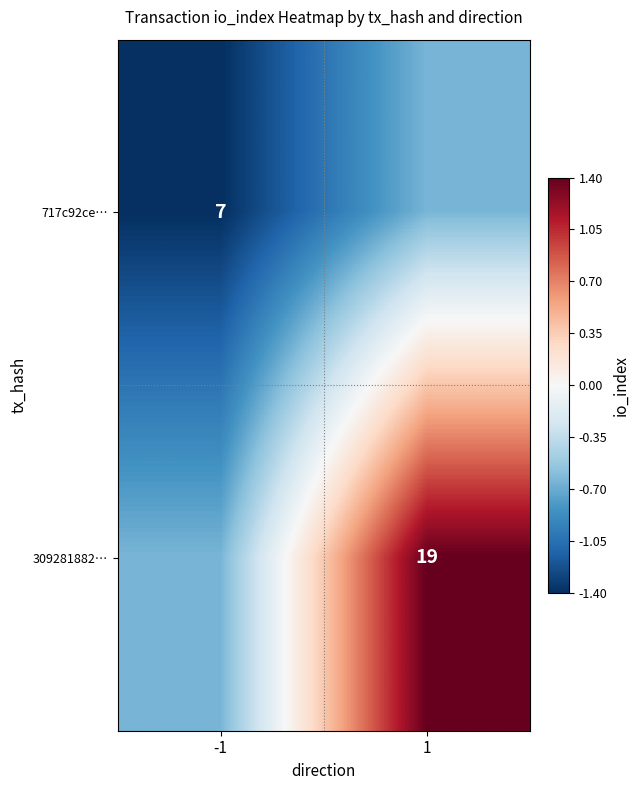

List the series in order of their overall mean, highest first.

309281882…, 717c92ce…